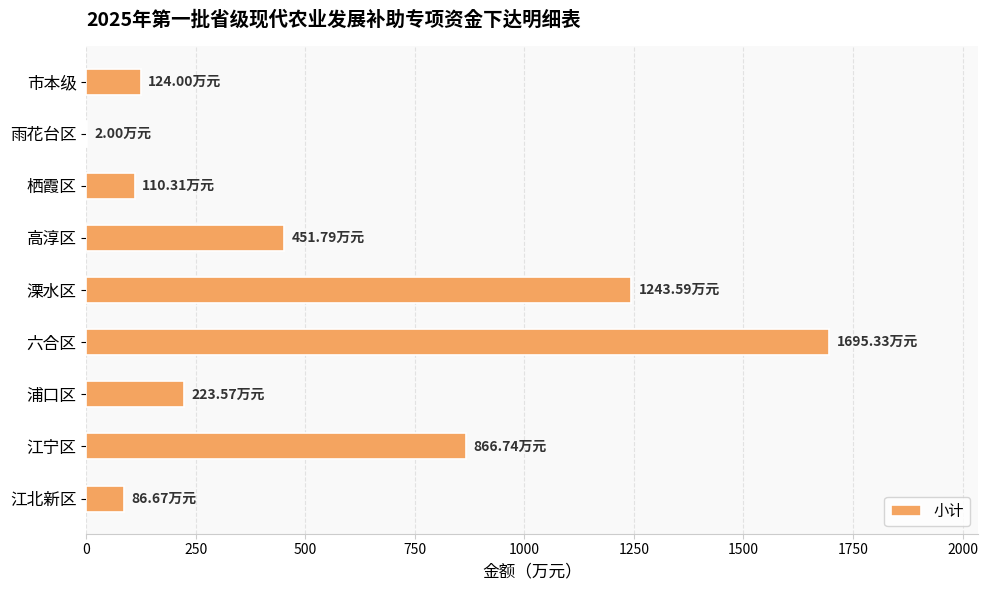

Approximately how many times larger is the value at 六合区 compared to 江宁区?

2.0